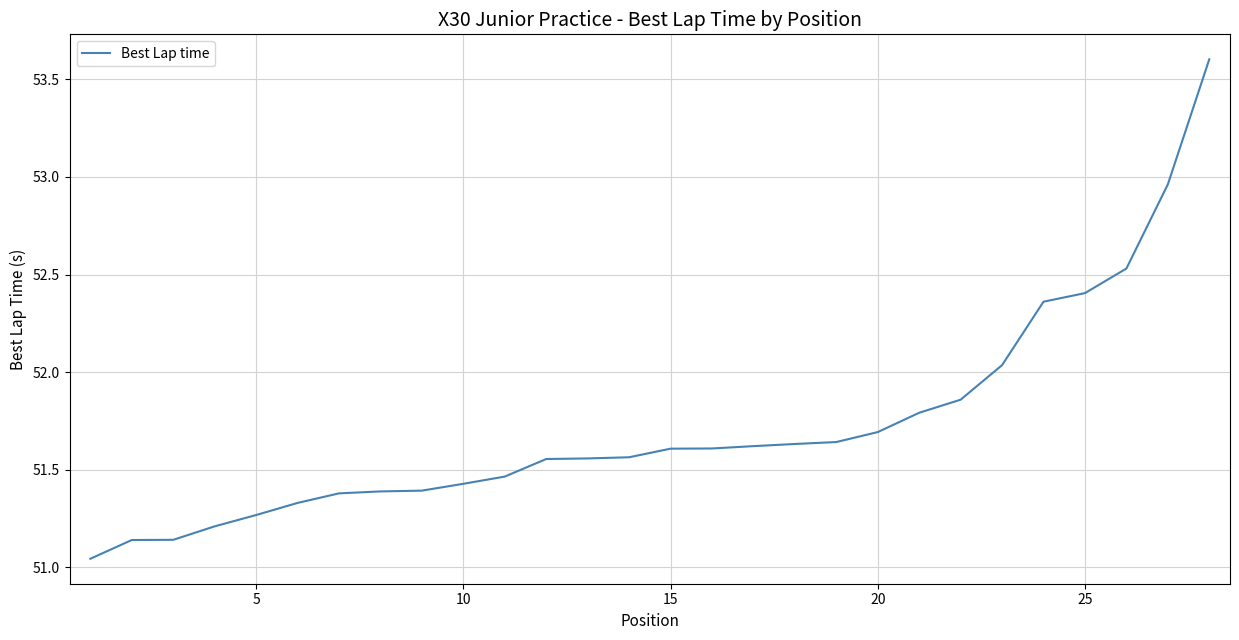

What is the greatest value displayed?

53.6